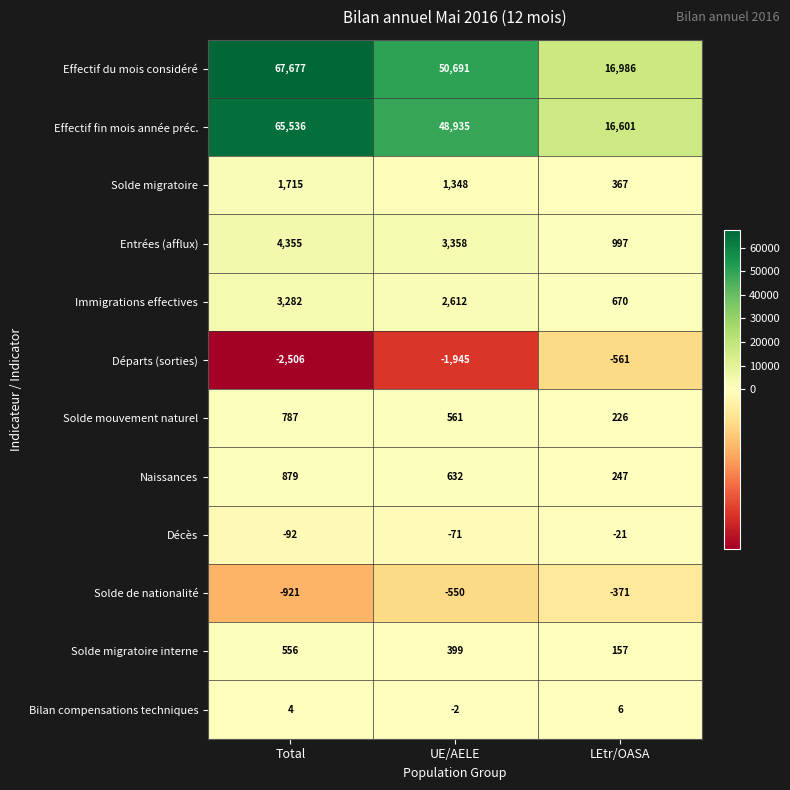

What is the difference between the Effectif du mois considéré values at LEtr/OASA and Total?

50691